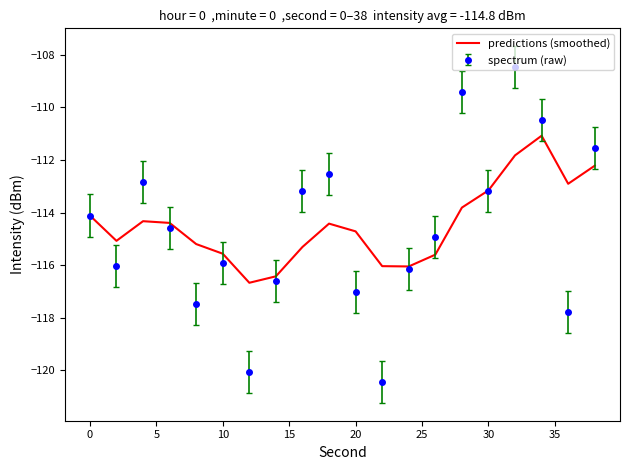

Which series has the widest spread of values?

spectrum (raw)